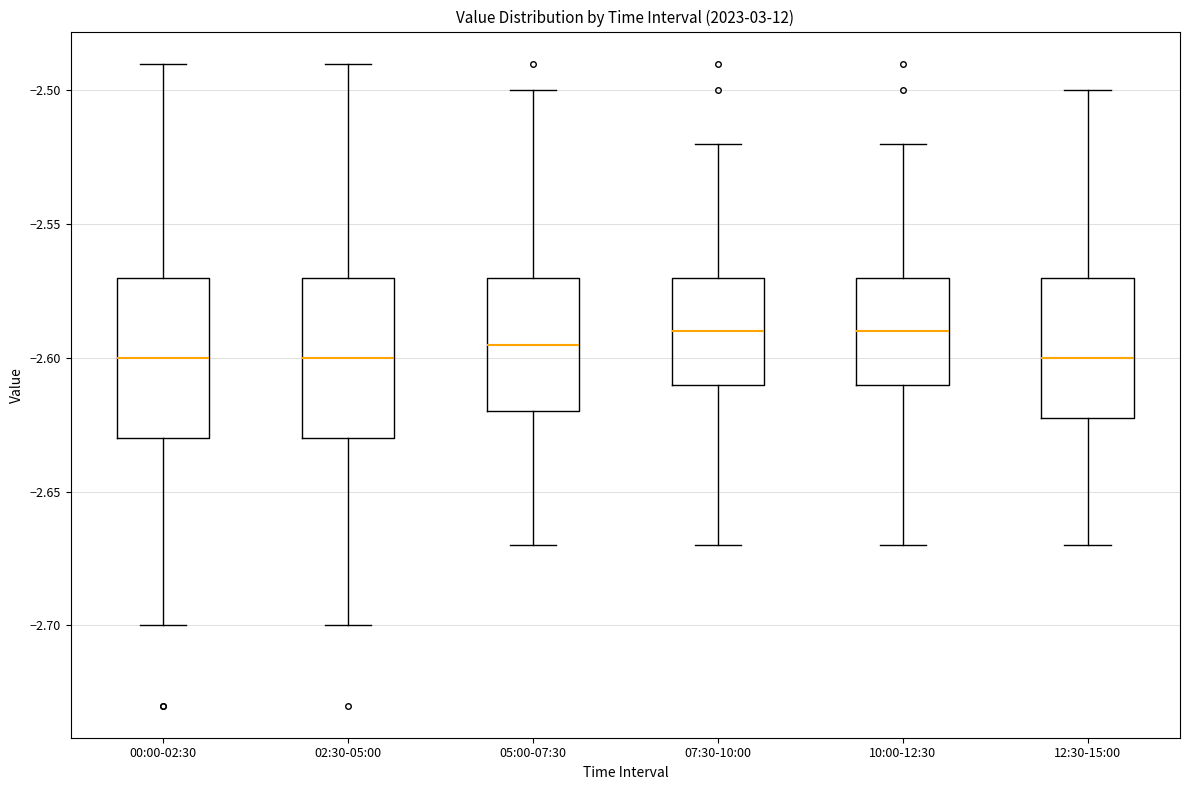

Reading left to right, read every box against the y-axis: the position of its median line, the range the box covers, and the ends of its whiskers. The values are not printed on the chart, so give them approximately, as read against the axis.

00:00-02:30: median -2.600, box -2.630 to -2.570, whiskers -2.700 to -2.490
02:30-05:00: median -2.600, box -2.630 to -2.570, whiskers -2.700 to -2.490
05:00-07:30: median -2.595, box -2.620 to -2.570, whiskers -2.670 to -2.500
07:30-10:00: median -2.590, box -2.610 to -2.570, whiskers -2.670 to -2.520
10:00-12:30: median -2.590, box -2.610 to -2.570, whiskers -2.670 to -2.520
12:30-15:00: median -2.600, box -2.620 to -2.570, whiskers -2.670 to -2.500